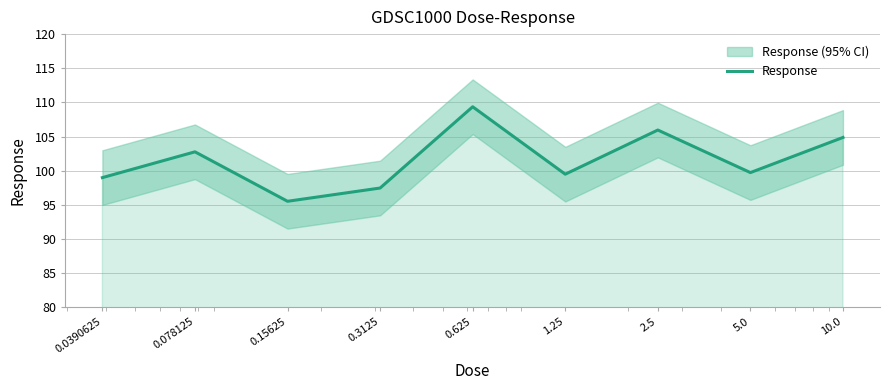

Is it true that the value at 5.0 is 99.7?

True